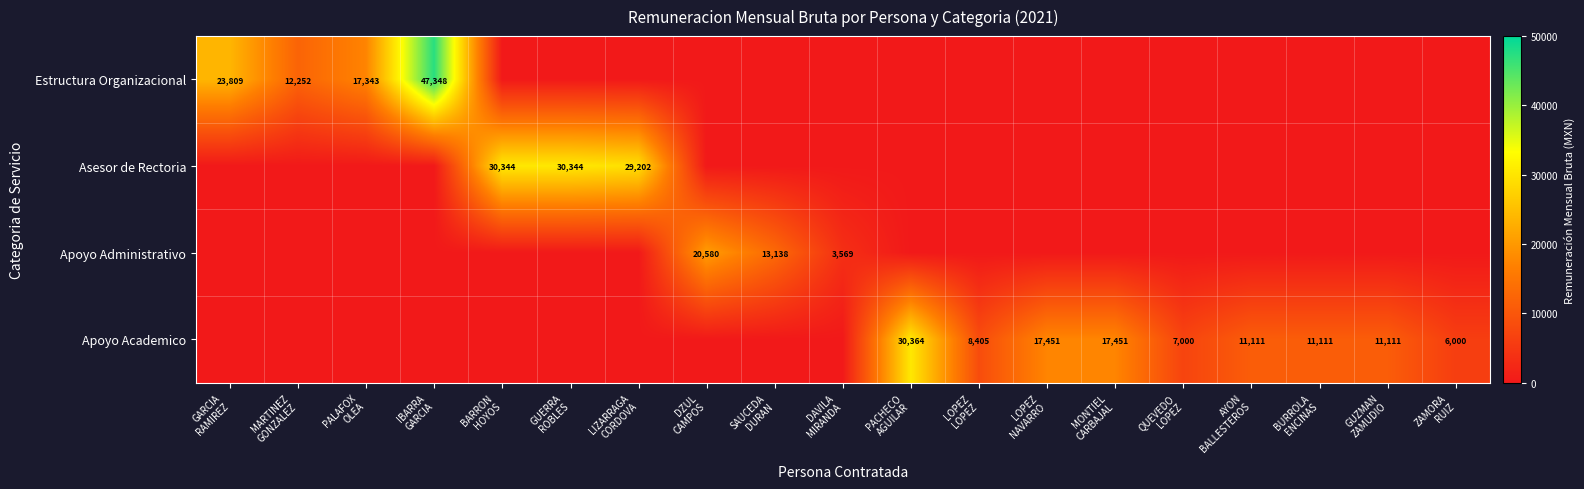

Which series has the largest range (max minus min)?

Estructura Organizacional